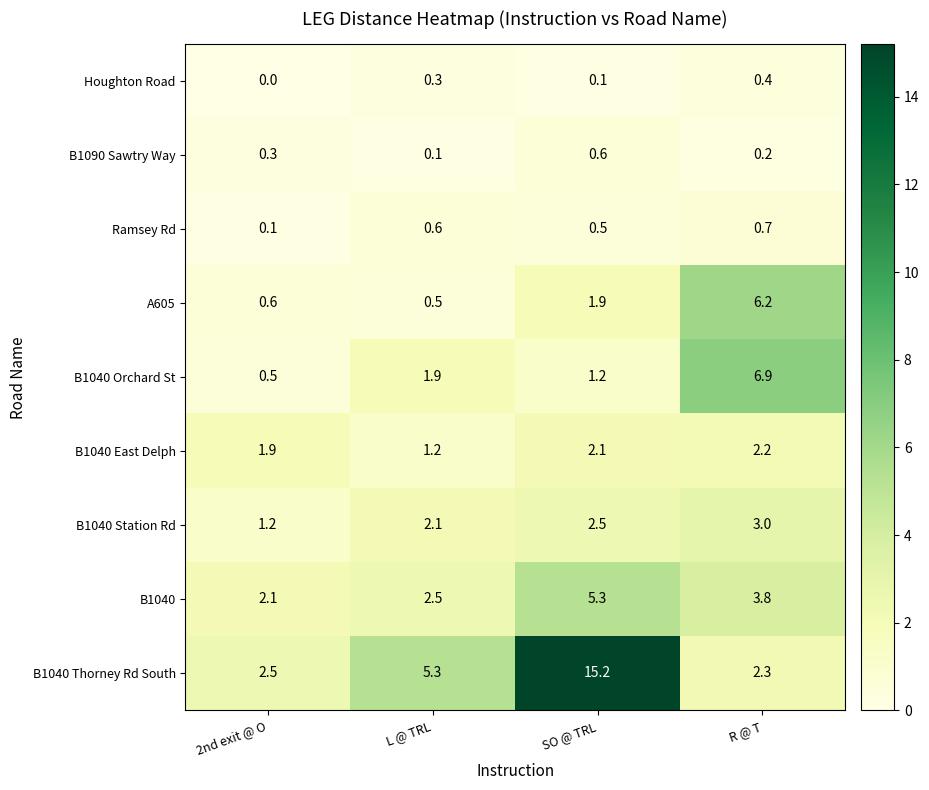

The A605 series shows 0.5 at L @ TRL. True or false?

True